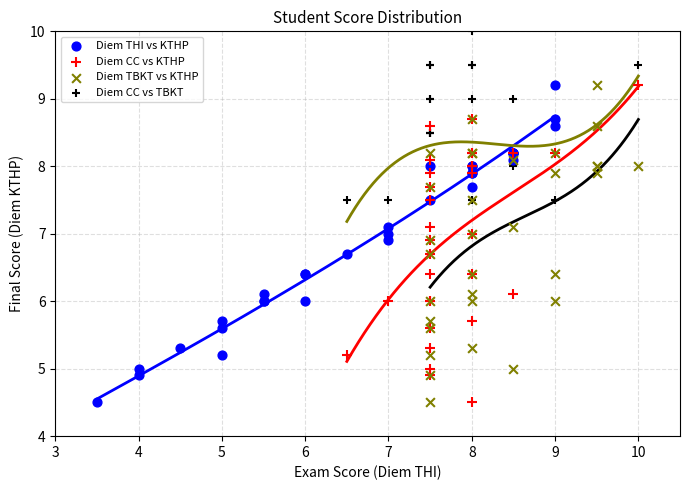

Which series contains the highest Y value?

Diem CC vs TBKT